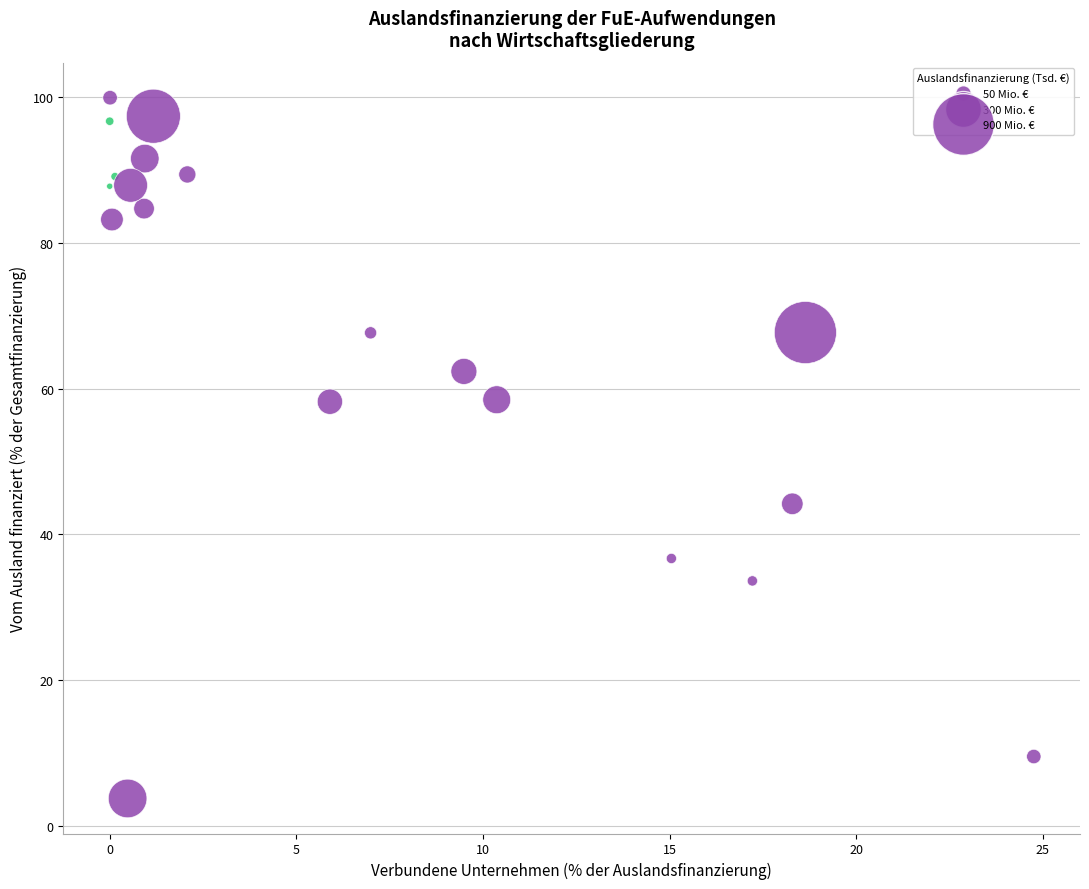

What is the range of Y values (max minus min)?

96.2